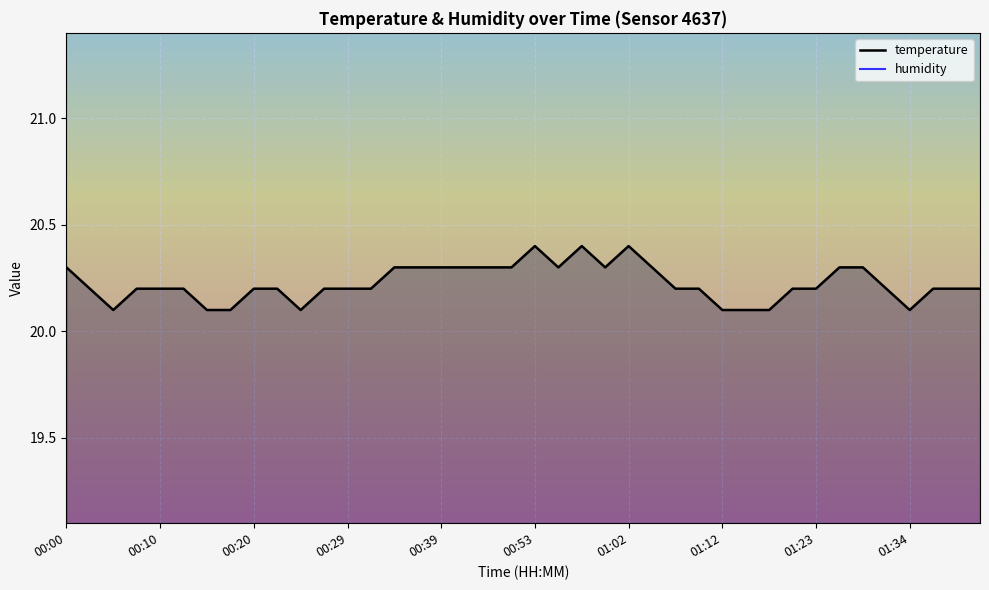

True or false: temperature and humidity cross at least once.

False